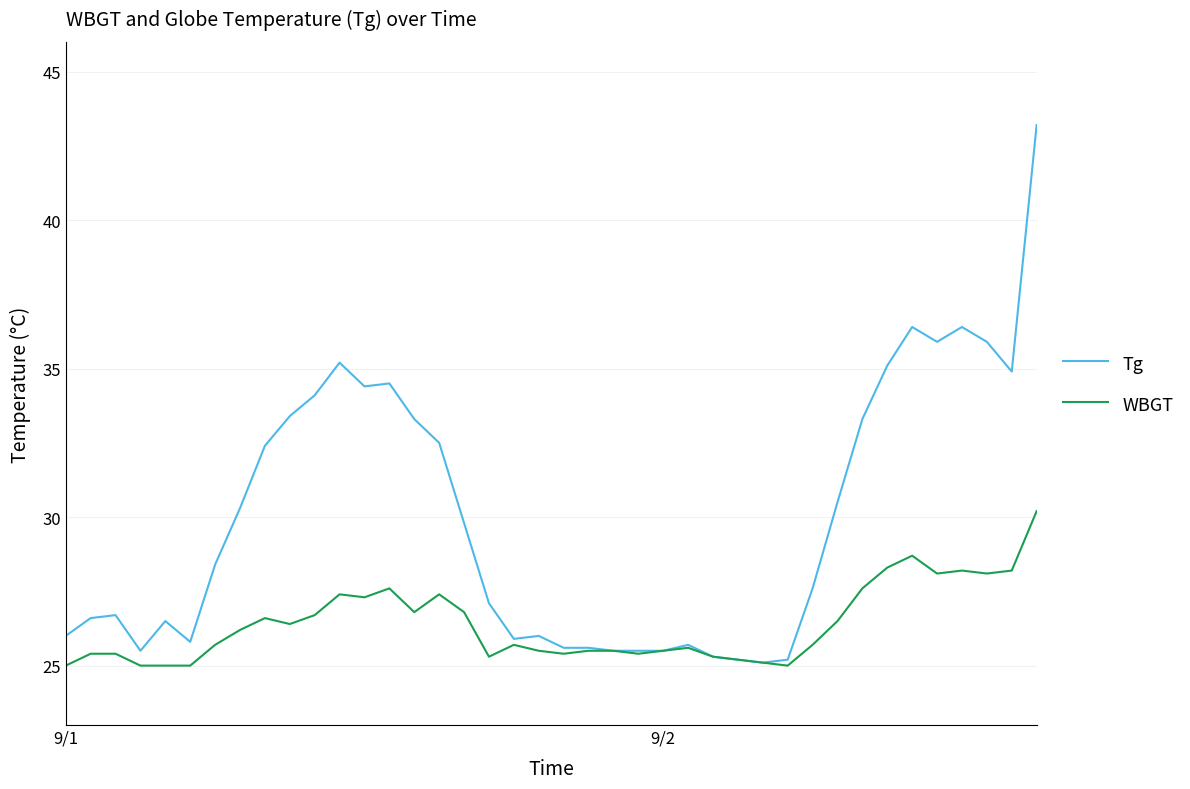

Which series has the largest range (max minus min)?

Tg